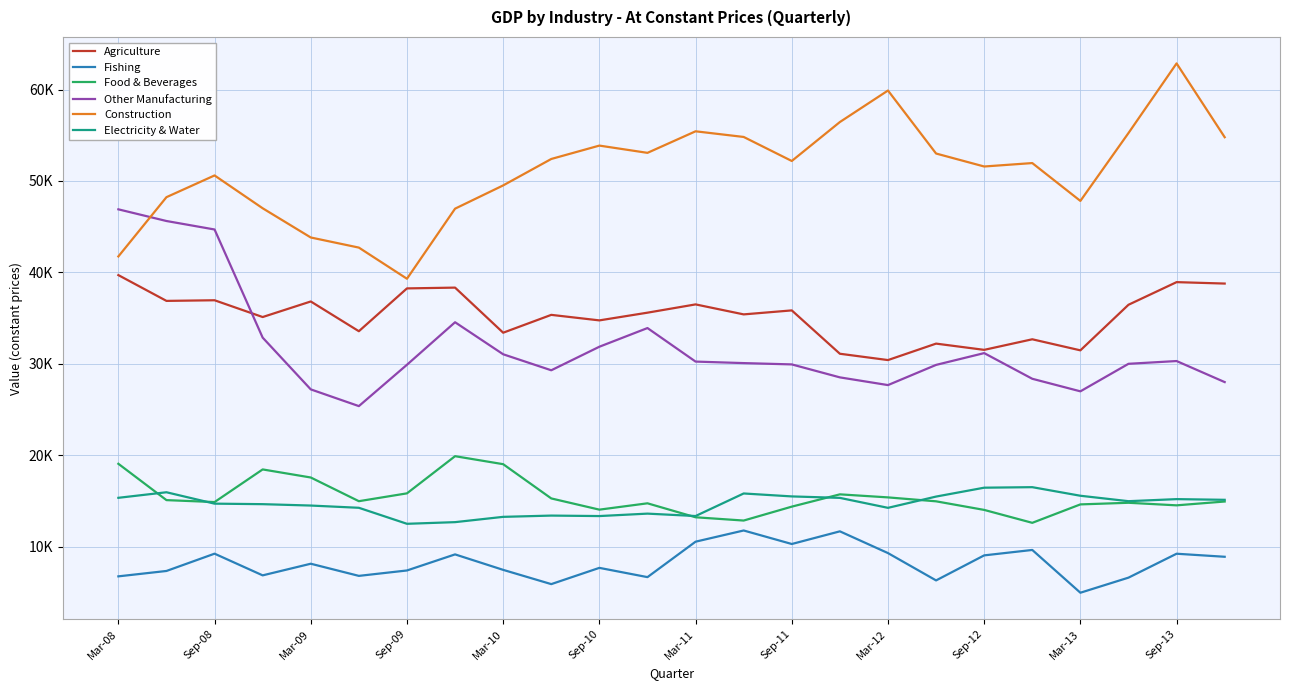

What are all the series names shown in the legend?

Agriculture, Fishing, Food & Beverages, Other Manufacturing, Construction, Electricity & Water